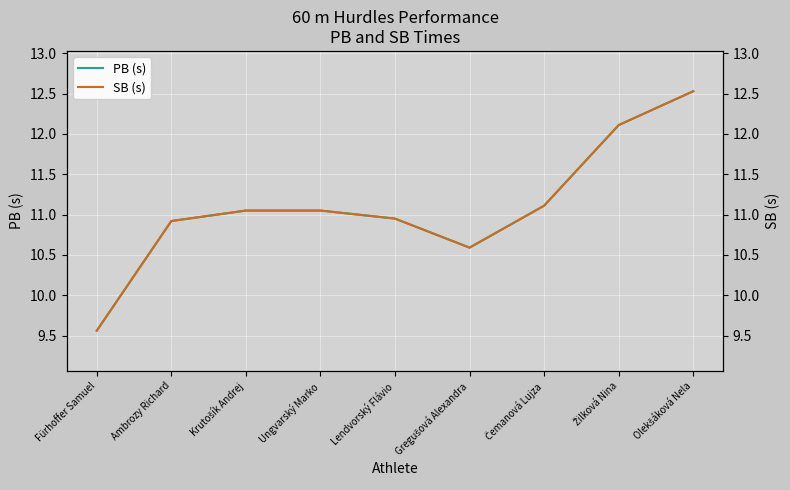

Reading right to left, list all the values displayed in this chart.

PB (s): 12.5	12.1	11.1	10.6	10.9	11.1	11.1	10.9	9.6
SB (s): 12.5	12.1	11.1	10.6	10.9	11.1	11.1	10.9	9.6